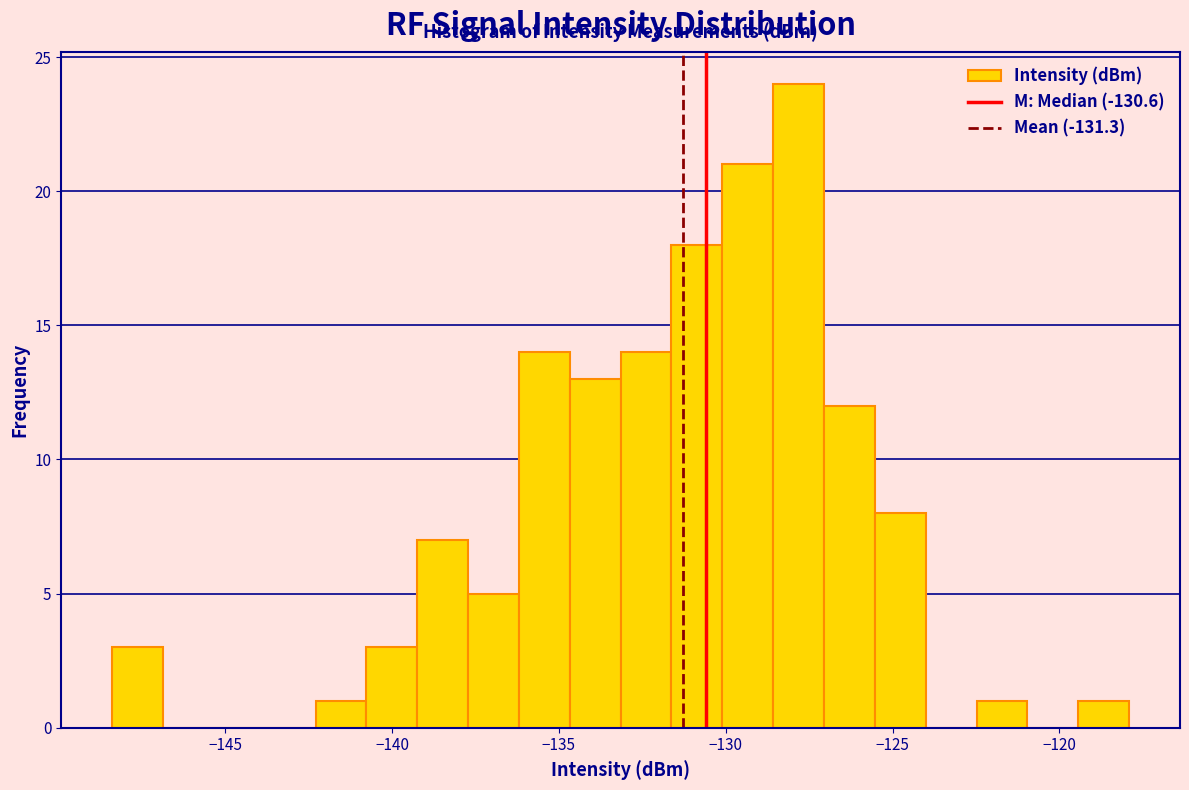

Read against the x-axis, roughly where is the centre of the tallest bar?

-128.0